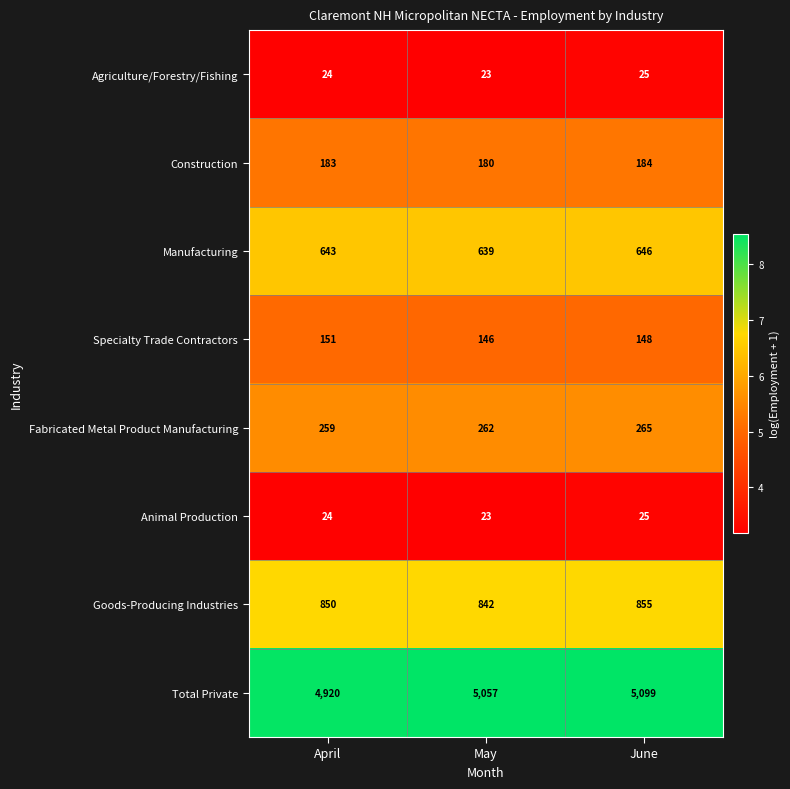

Reading left to right, list all the values displayed in this chart.

Agriculture/Forestry/Fishing: April=24	May=23	June=25
Construction: April=183	May=180	June=184
Manufacturing: April=643	May=639	June=646
Specialty Trade Contractors: April=151	May=146	June=148
Fabricated Metal Product Manufacturing: April=259	May=262	June=265
Animal Production: April=24	May=23	June=25
Goods-Producing Industries: April=850	May=842	June=855
Total Private: April=4920	May=5057	June=5099